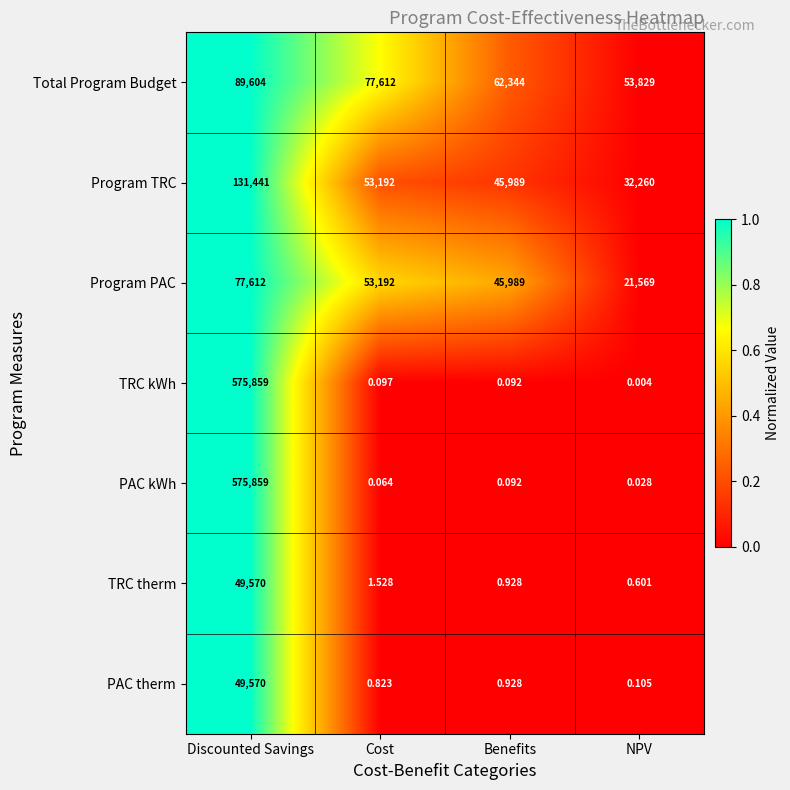

Which series has the largest total across all categories?

TRC kWh